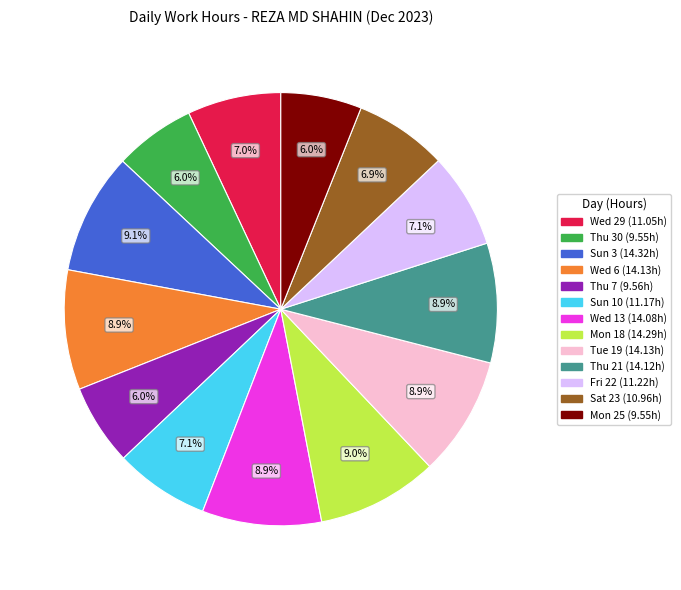

True or false: Tue 19 accounts for 21% of the total.

False